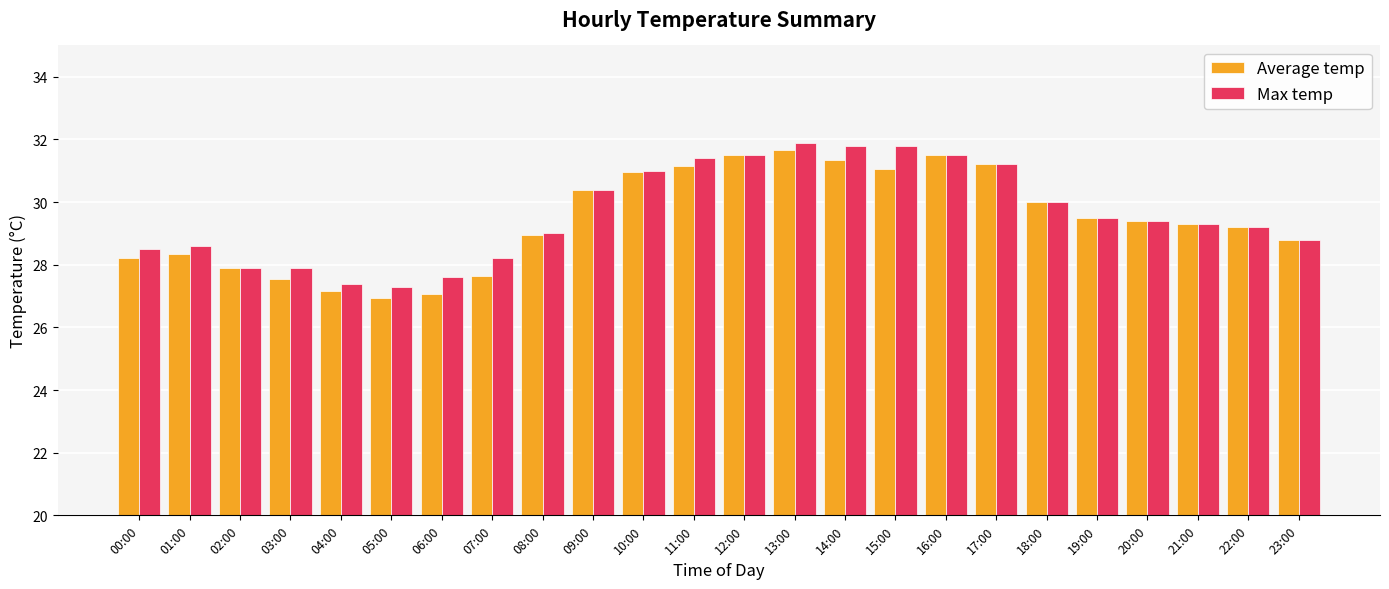

What is the lowest value of the Max temp series?

27.3